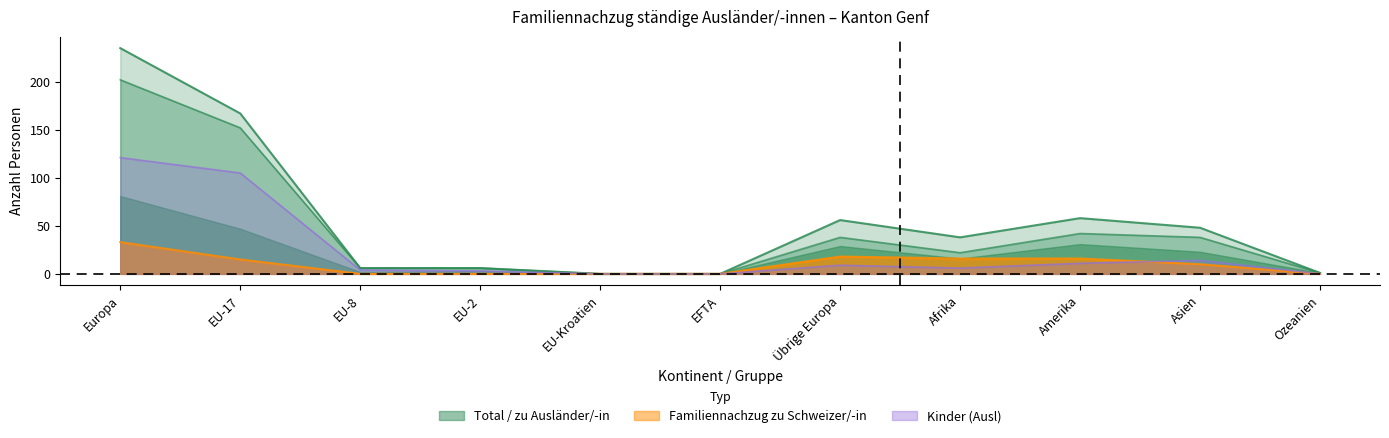

List the labels in order of Kinder (Ausl) value, largest first.

Europa, EU-17, Asien, Amerika, Übrige Europa, Afrika, EU-8, EU-2, EU-Kroatien, EFTA, Ozeanien